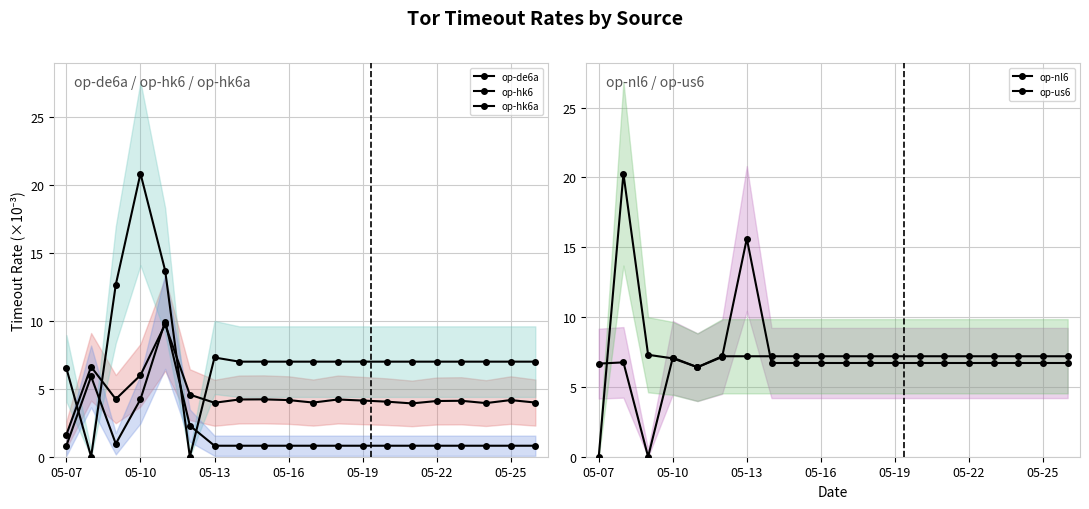

Where do op-us6 and op-hk6 first cross each other?

05-07 and 05-10